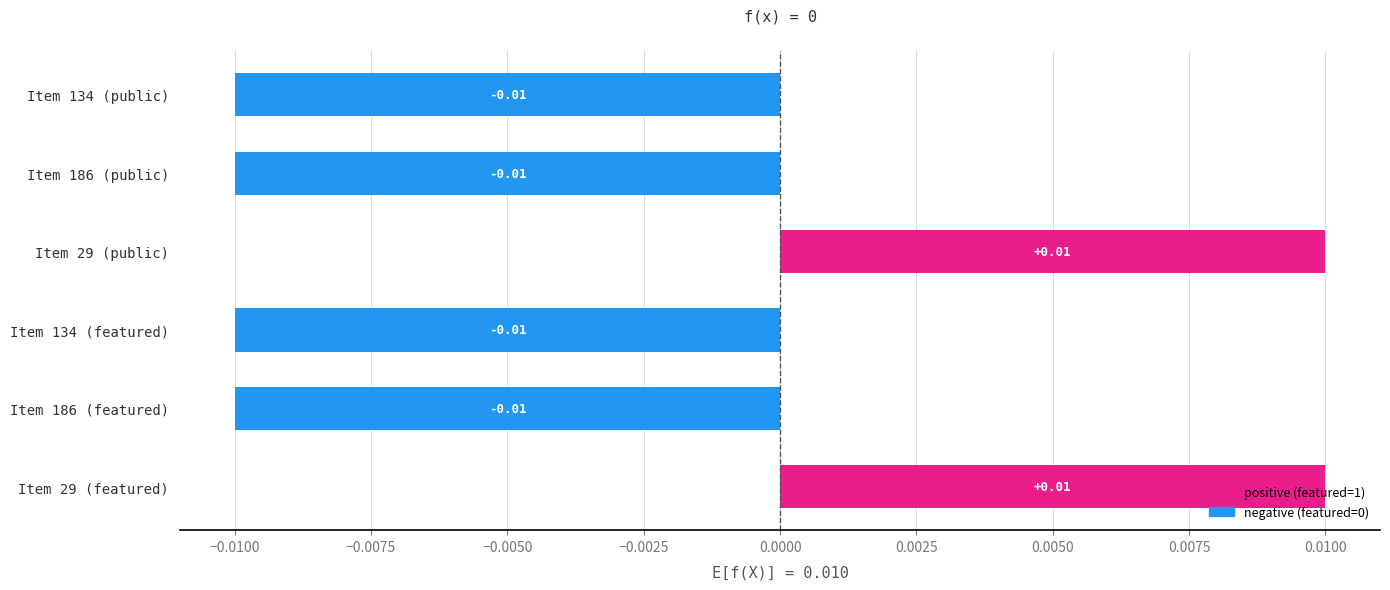

Count the values in the range 0 to 1.

2